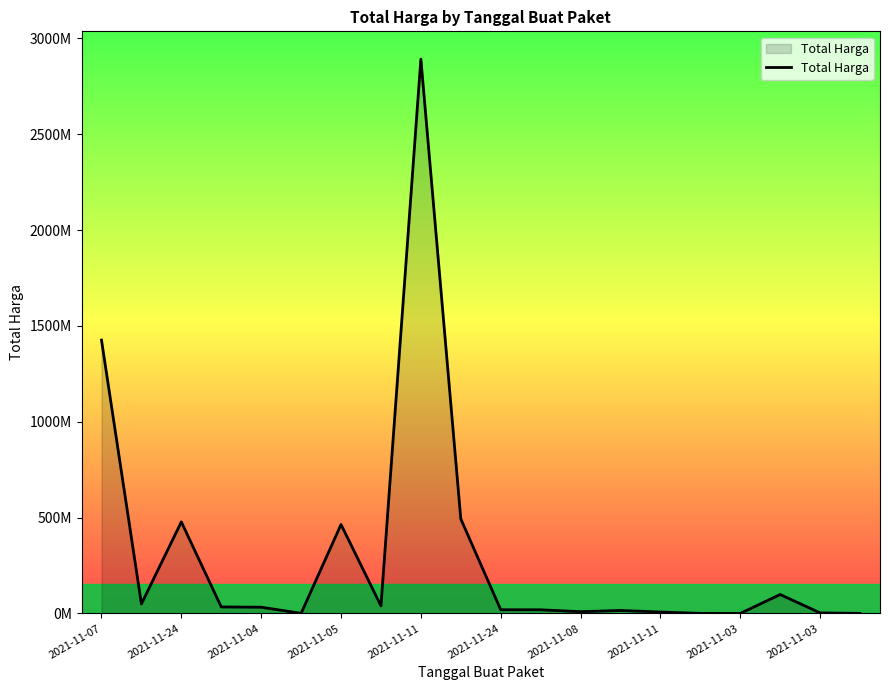

What is the label of the 20th point from the right?

2021-11-07